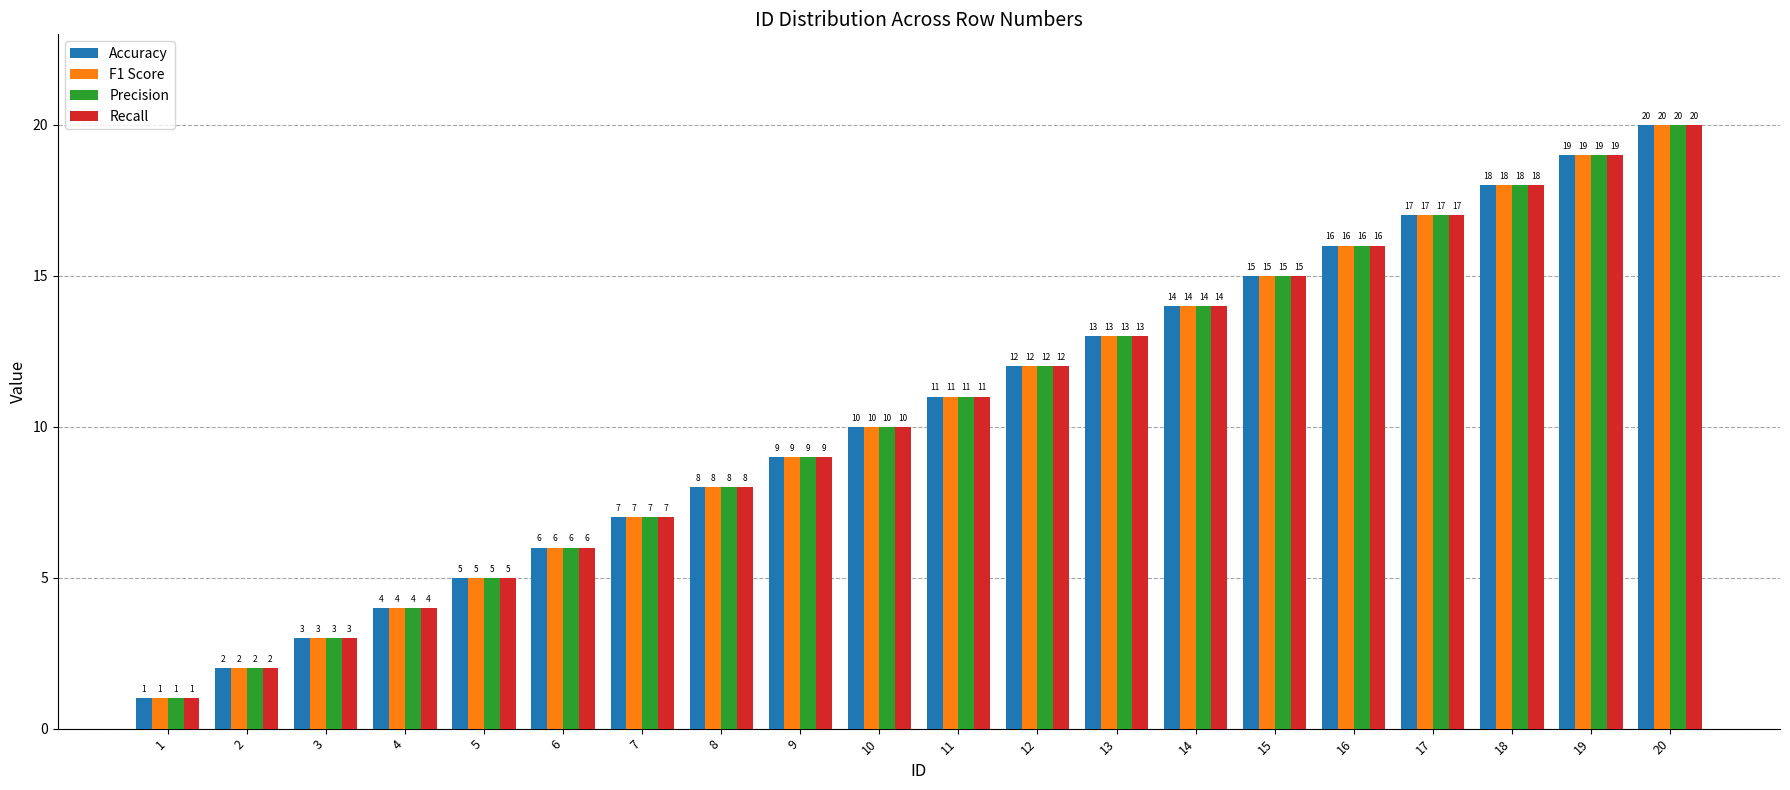

What is the difference between the maximum and minimum values in the Recall series?

19